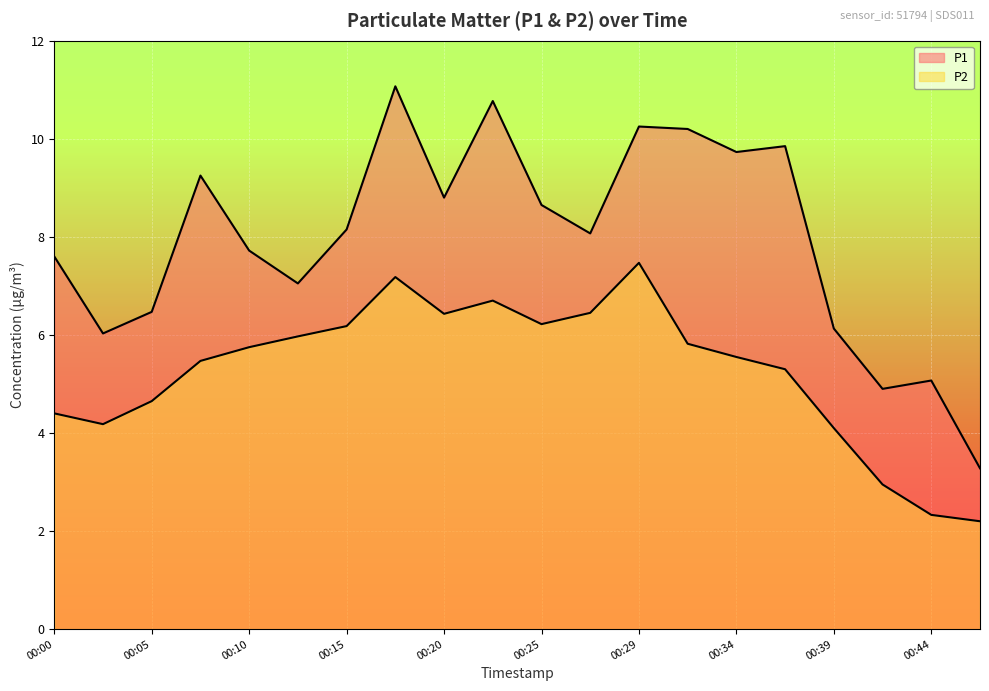

How many series are shown in this chart?

2